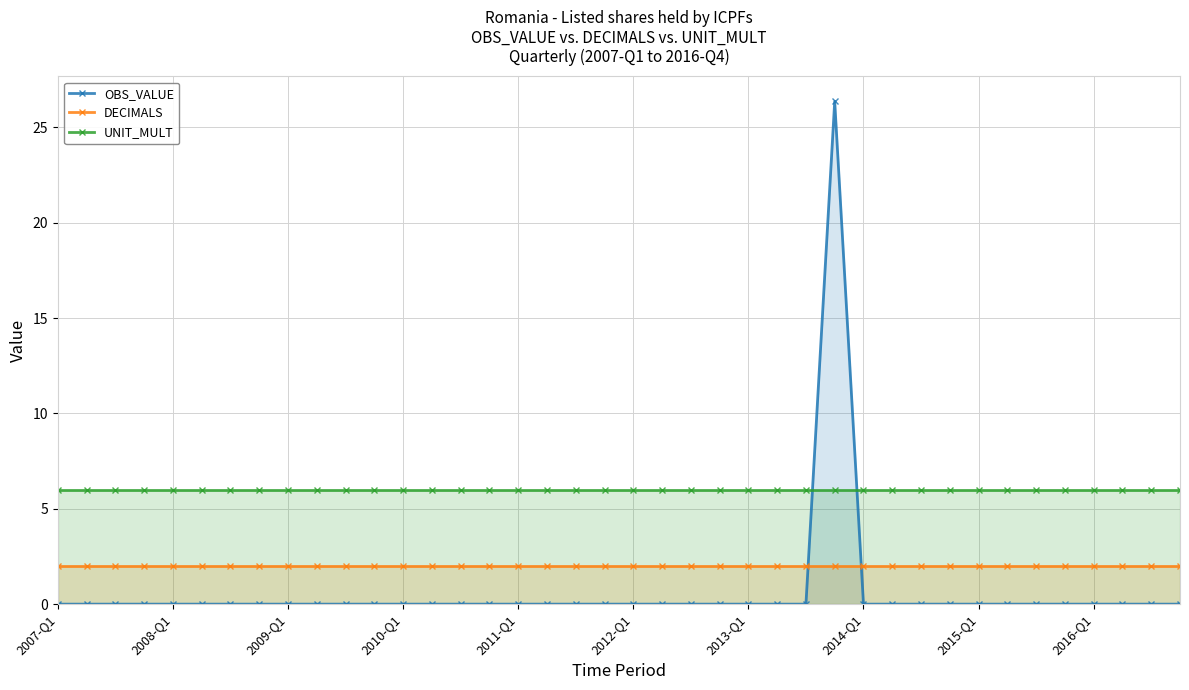

After their last crossing, which series has the higher values: UNIT_MULT or OBS_VALUE?

UNIT_MULT